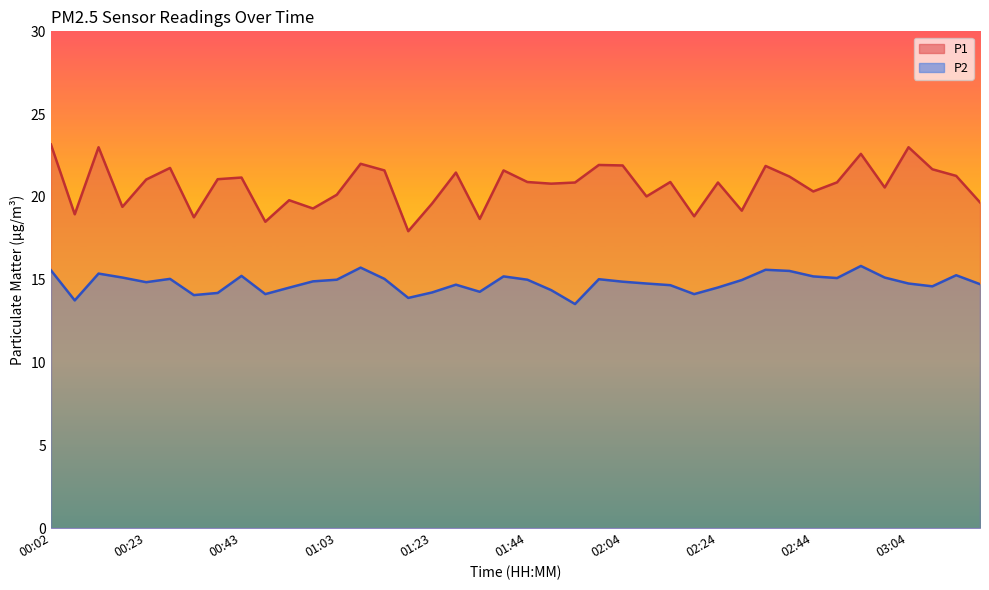

What is the difference between the highest and lowest values at 01:44?

5.9